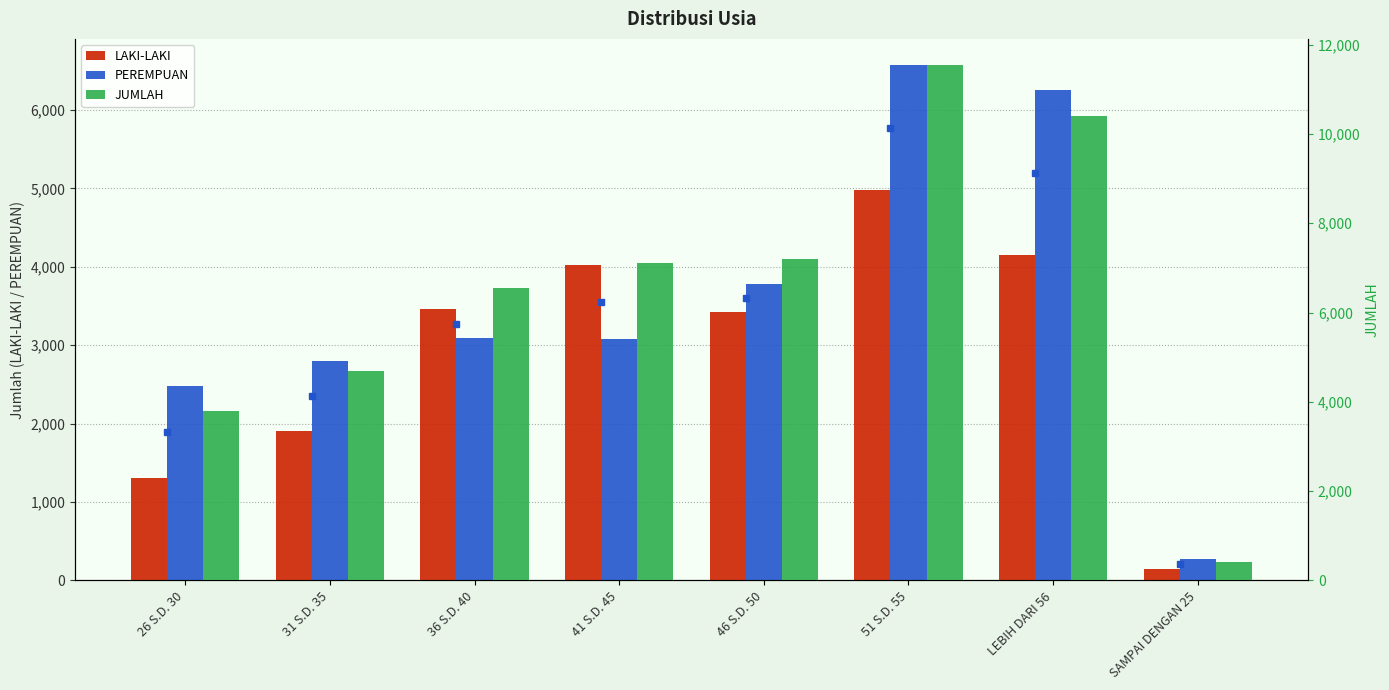

What is the maximum value for JUMLAH?

11552